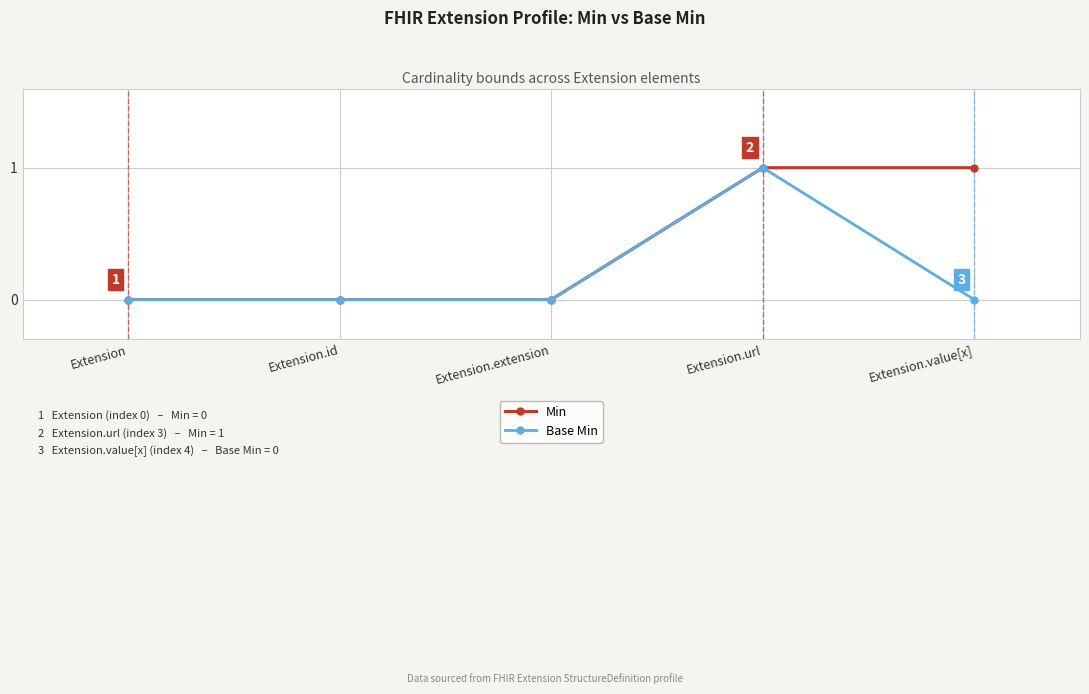

The Base Min series shows 1 at Extension.value[x]. True or false?

False